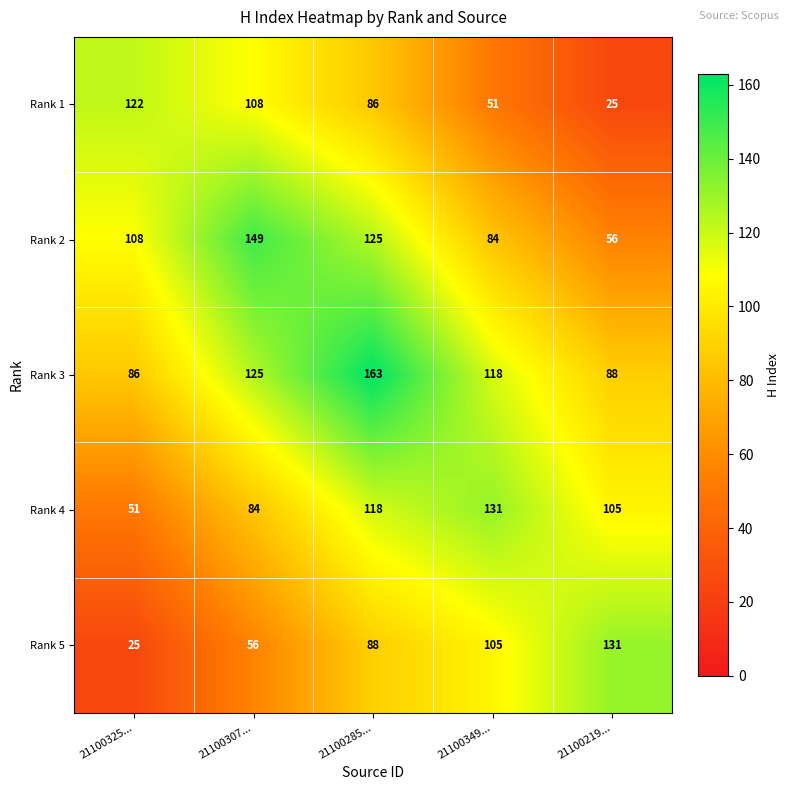

What is the maximum value shown in the chart?

163